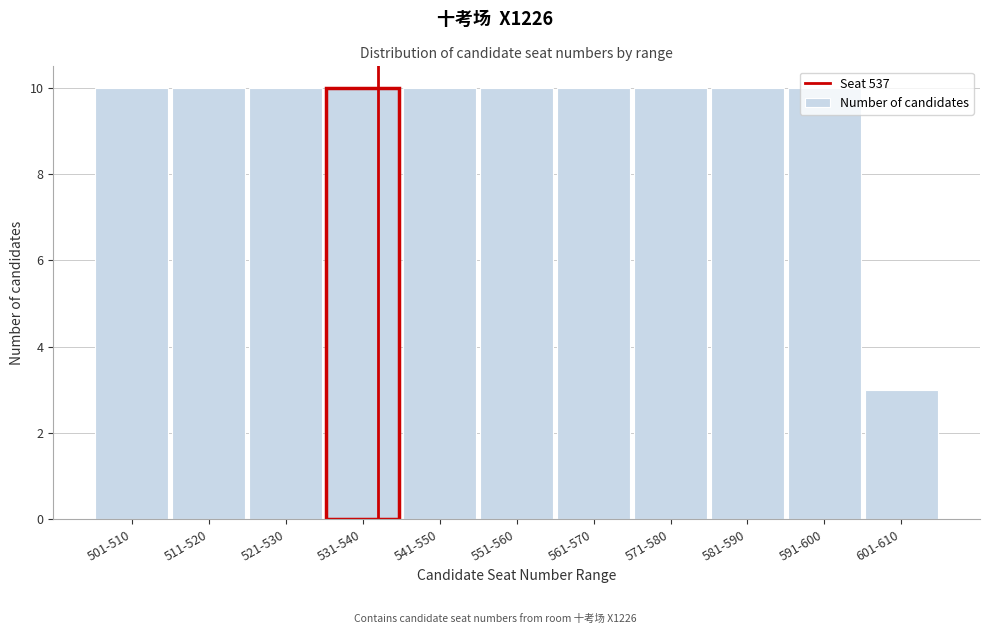

Between 601-610 and 541-550, which is larger?

541-550